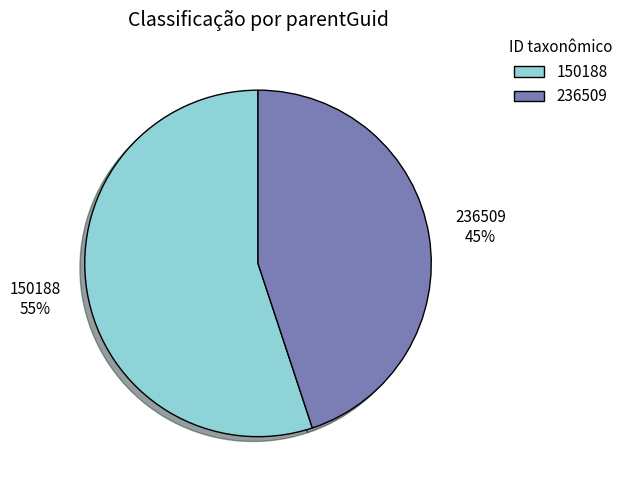

Which category has the smallest portion of the pie?

236509